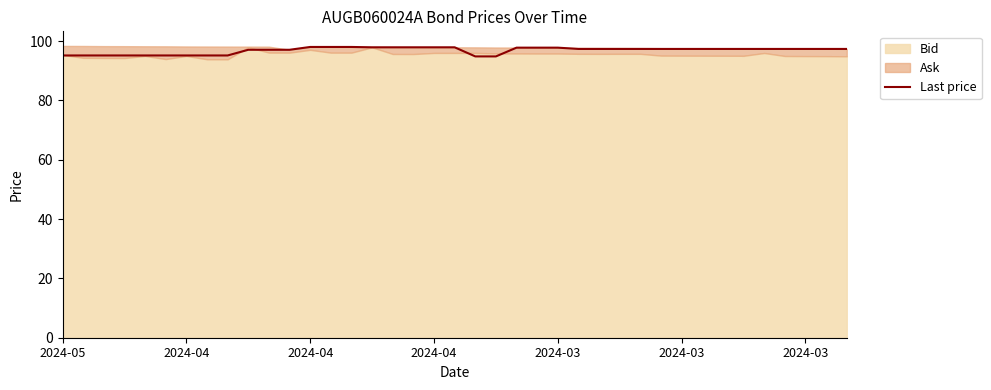

What is the maximum value shown in the chart?

98.0